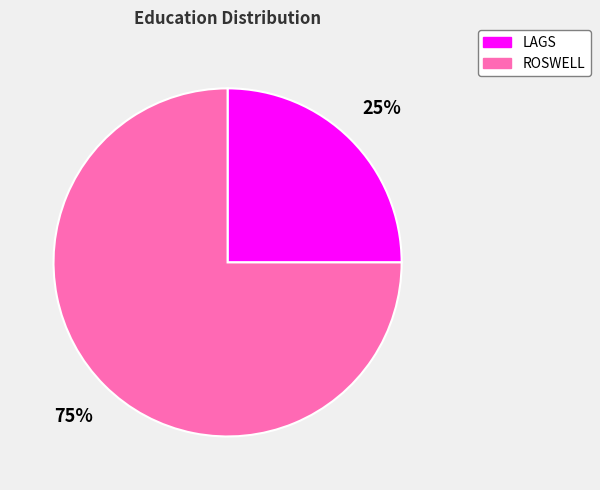

To the nearest percent, what is the difference between the largest and smallest slice percentages?

50%